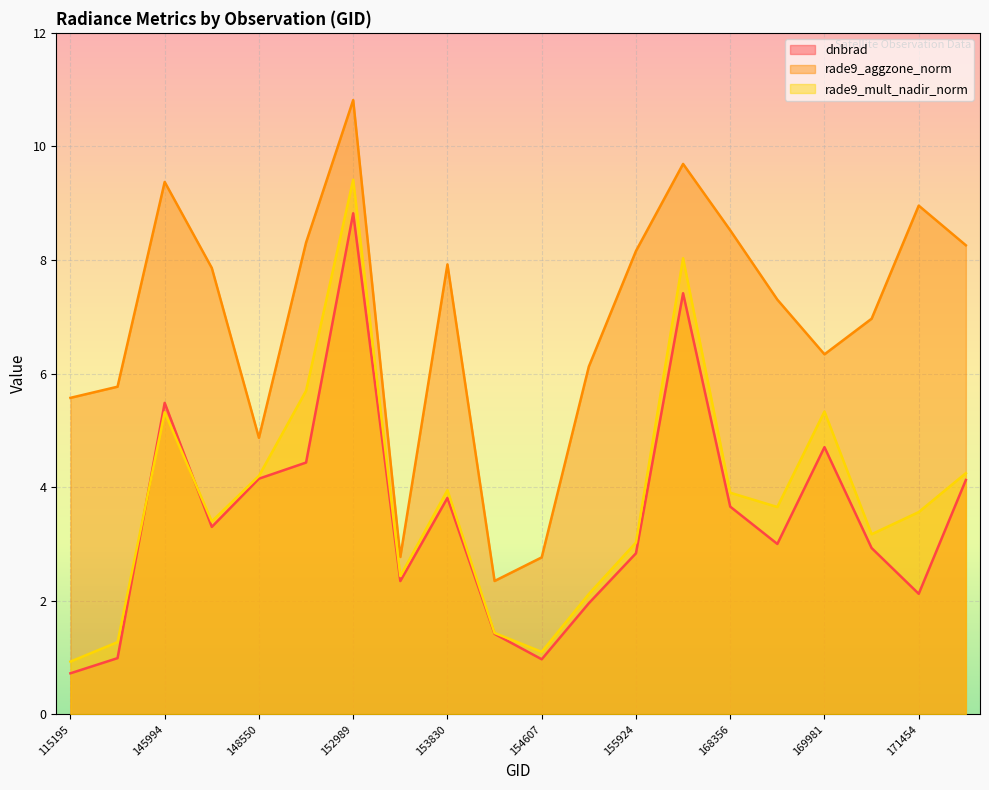

At which category is the sum across all series the highest?

152989